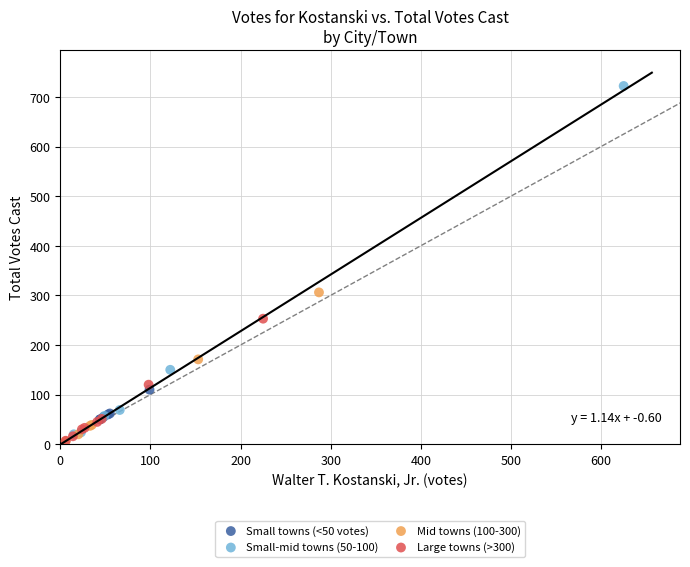

Which series has the widest spread of Y values?

Small-mid towns (50-100)